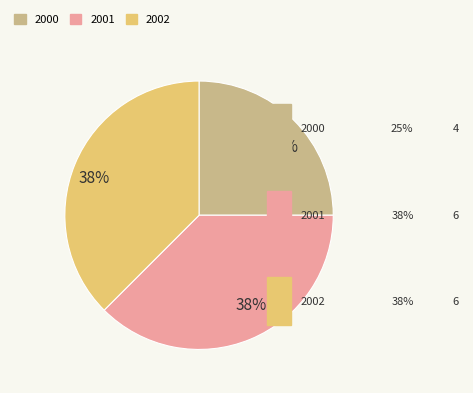

To the nearest percent, what is the average slice percentage?

33%